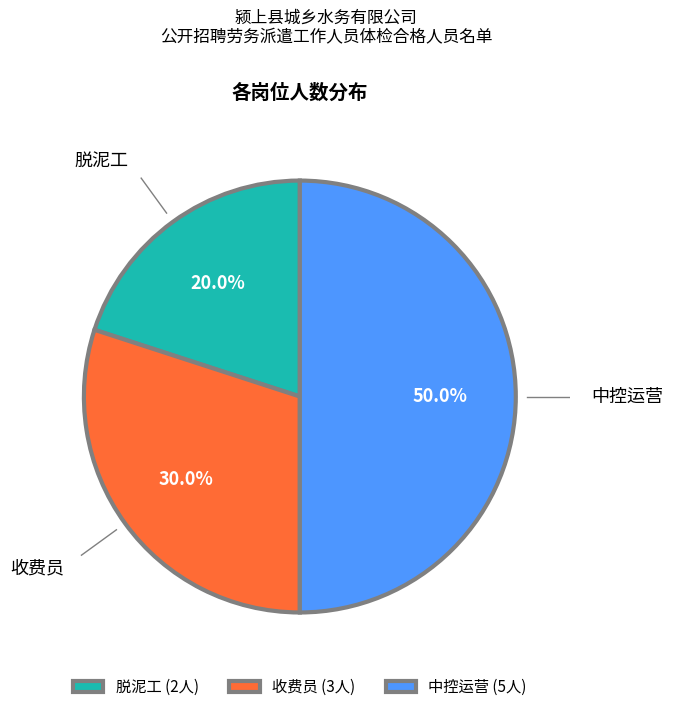

To the nearest percent, what percentage of the pie is 脱泥工?

20%